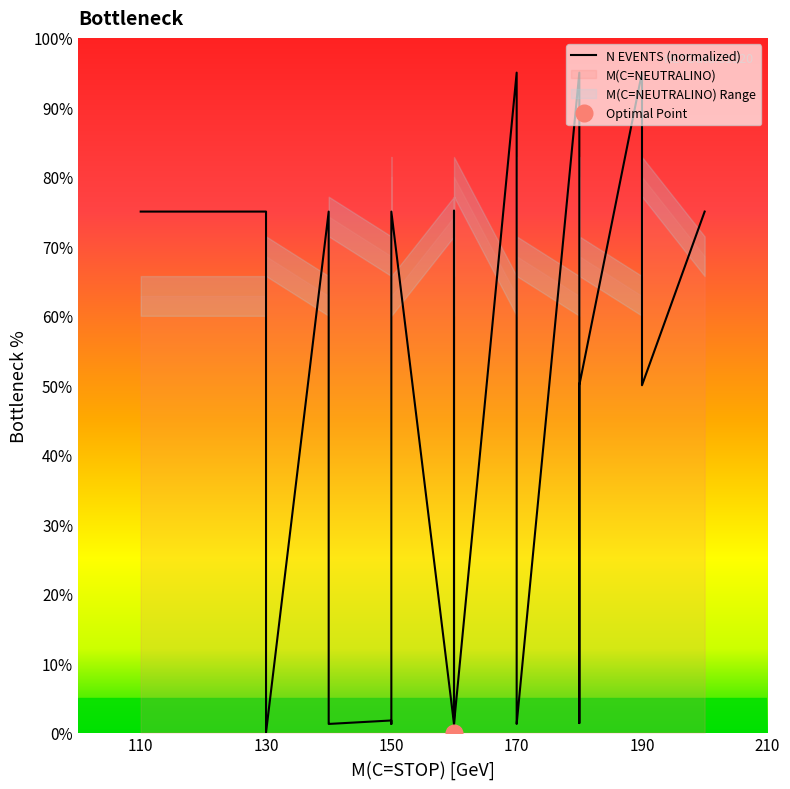

How many lines are shown in the chart?

1